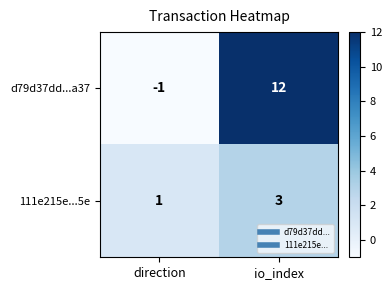

Which category has the lowest value in the d79d37dd...a37 series?

direction